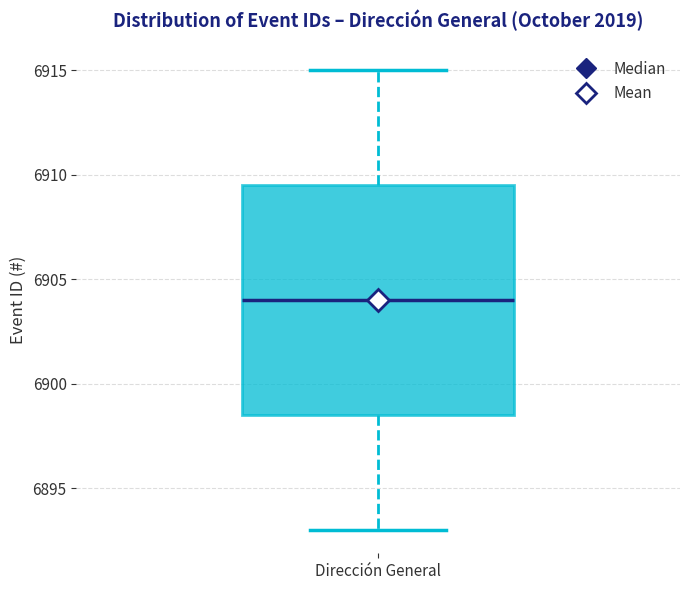

Read this box plot against the y-axis: the position of the median line, the range covered by the box, and the ends of both whiskers. The values are not printed on the chart, so give them approximately, as read against the axis.

median 6904.0, box 6898.5 to 6909.5, whiskers 6893.0 to 6915.0